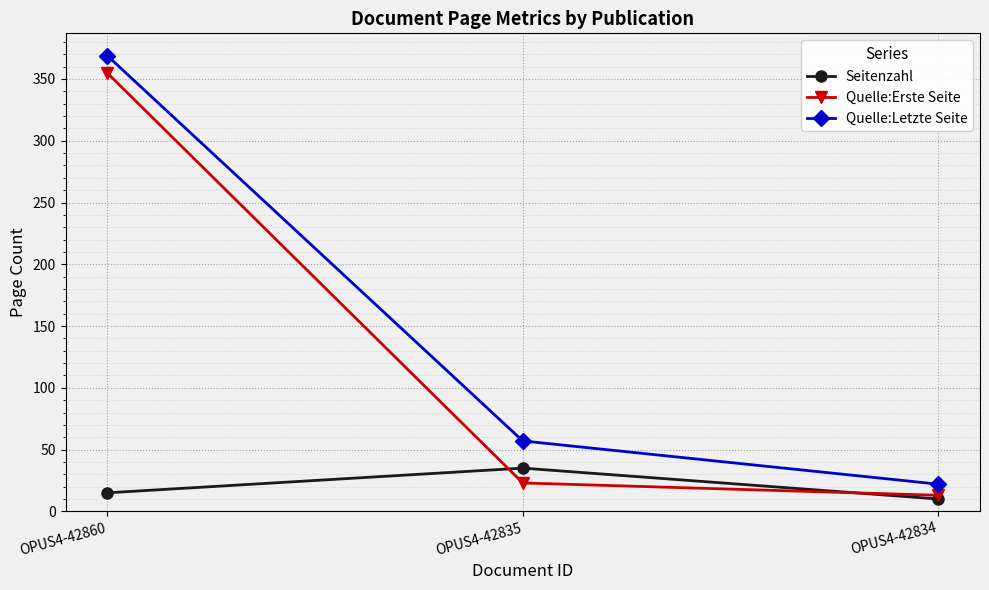

At which label does Quelle:Letzte Seite first exceed 57?

OPUS4-42860